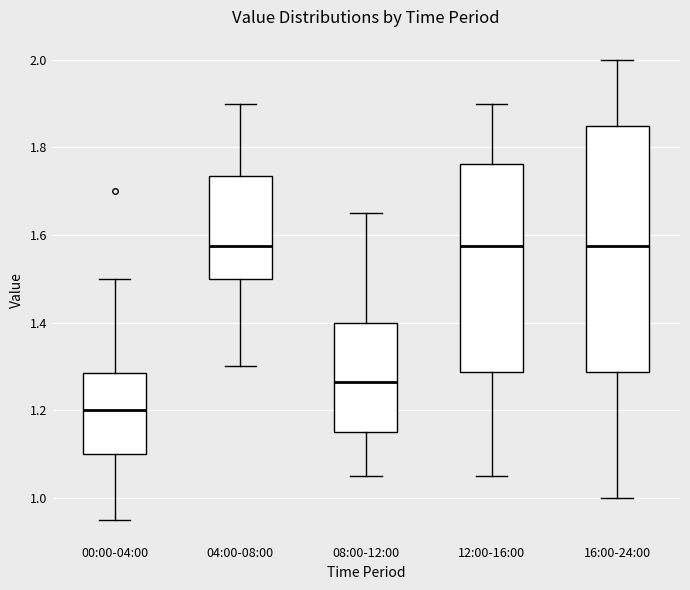

Where does the median line of the box for 04:00-08:00 sit on the y-axis? The values are not printed on the chart, so give them approximately, as read against the axis.

1.58